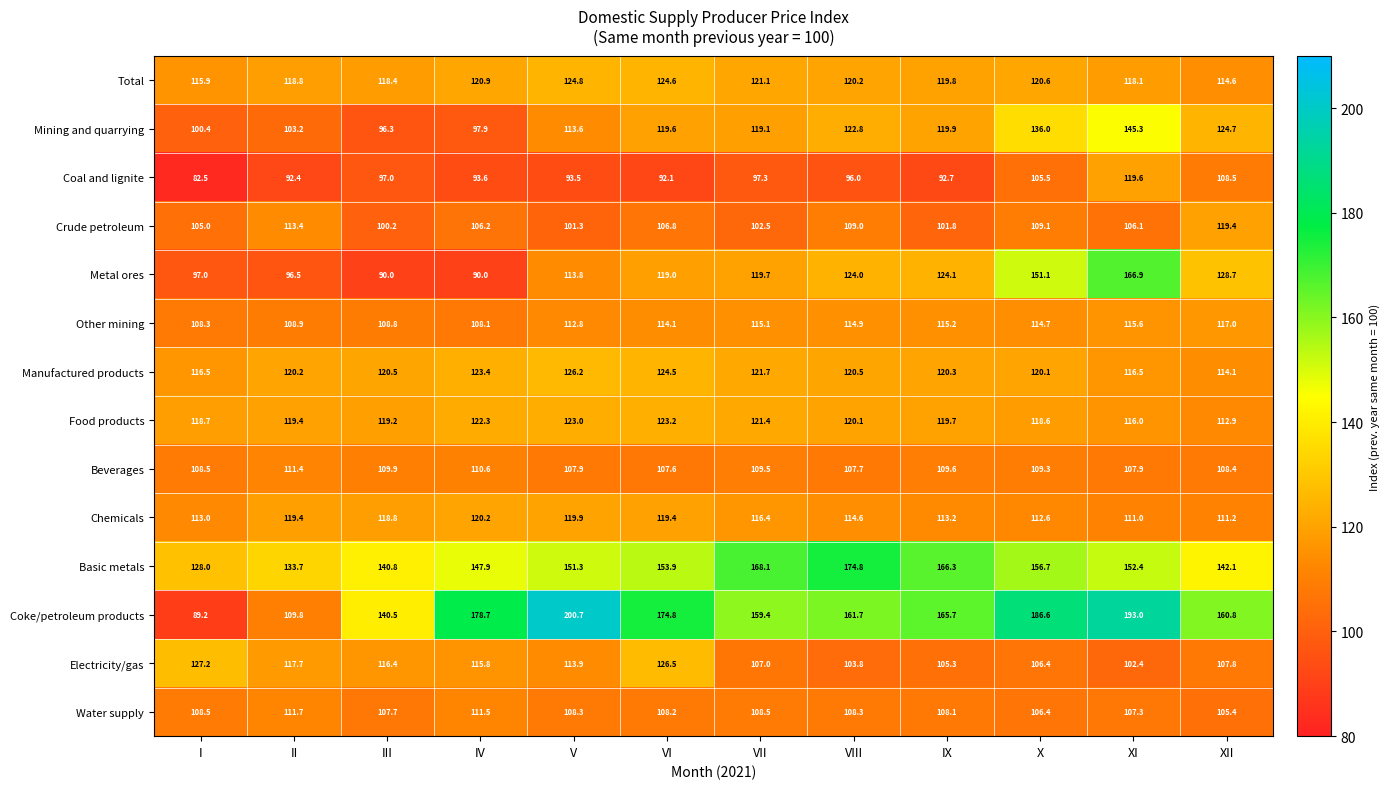

At which label does Coke/petroleum products reach its peak?

V